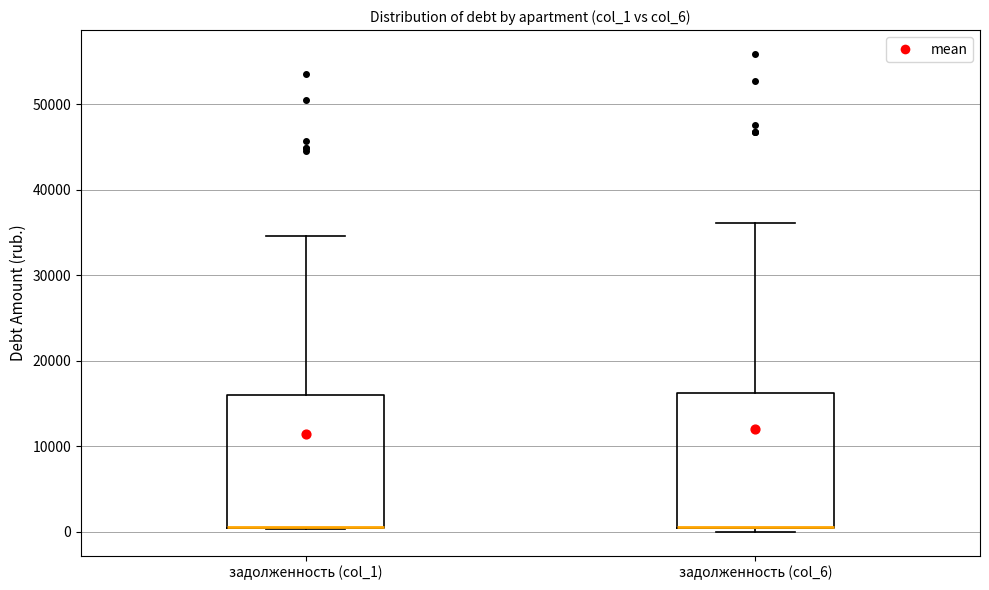

Reading left to right, transcribe this box plot: for each box, give where its median line is, the range the box spans, and where its two whiskers end, as read against the y-axis. The values are not printed on the chart, so give them approximately, as read against the axis.

задолженность (col_1): median 1000 (drawn on the box's lower edge), box 0 to 16000, whiskers 0 to 35000
задолженность (col_6): median 1000 (drawn on the box's lower edge), box 0 to 16000, whiskers 0 (just below the box's lower edge) to 36000